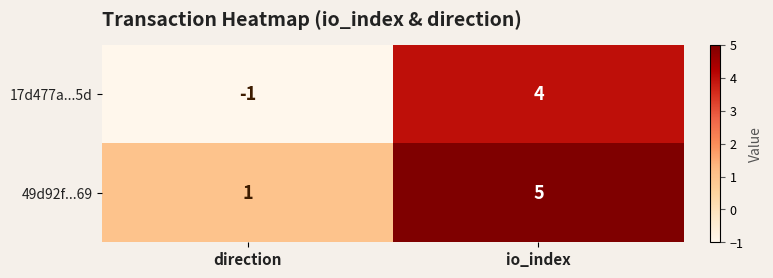

What is the smallest value displayed?

-1